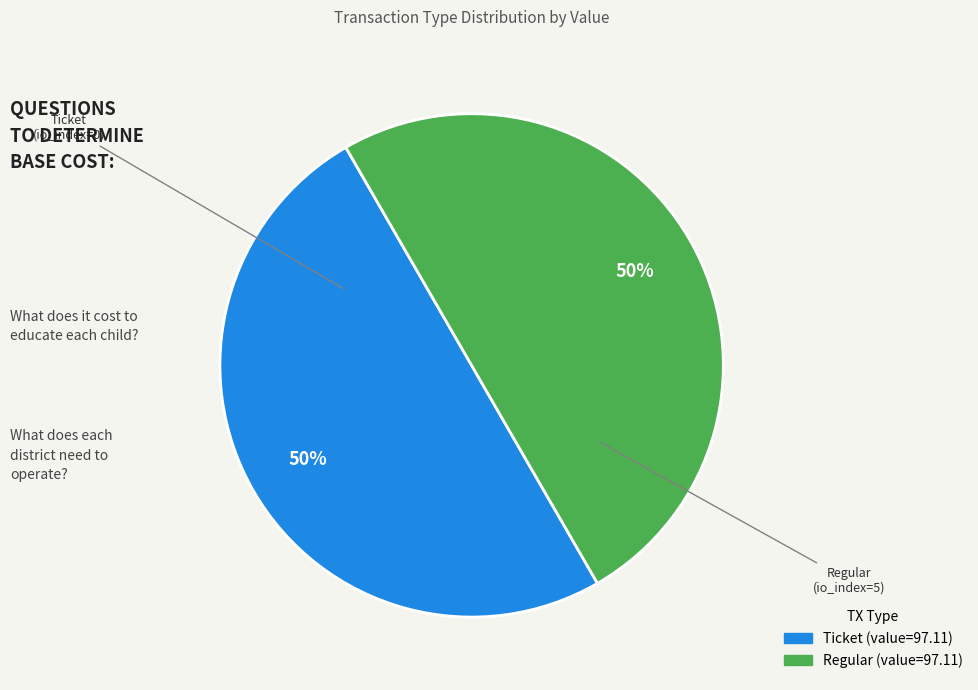

How many segments does this pie chart have?

2